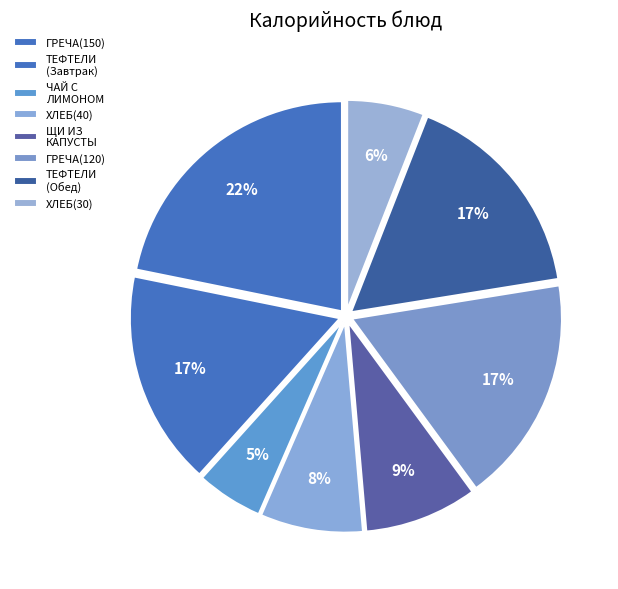

True or false: ЧАЙ С ЛИМОНОМ accounts for 1% of the total.

False